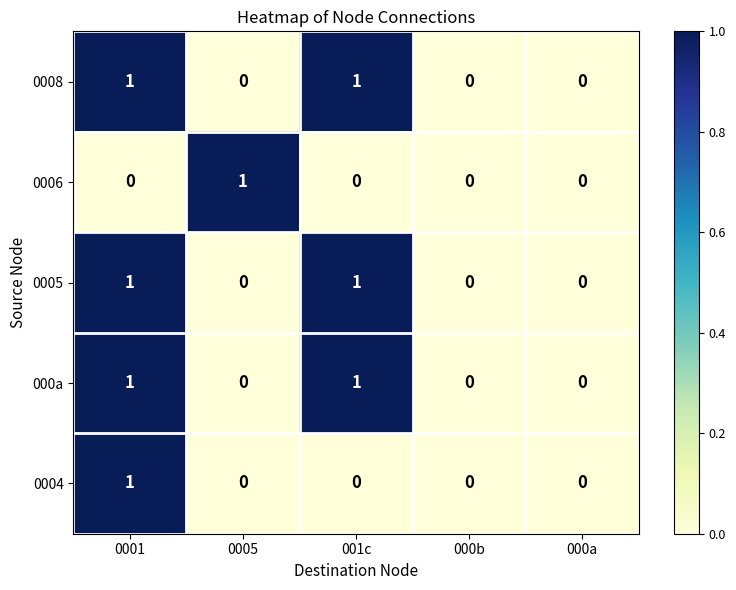

Between 0005 and 000a, which series saw the biggest shift?

0006